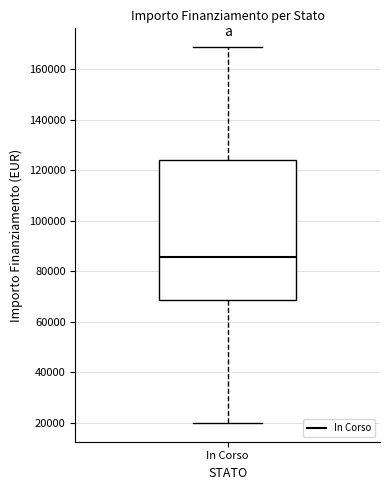

Read this box plot against the y-axis: the position of the median line, the range covered by the box, and the ends of both whiskers. The values are not printed on the chart, so give them approximately, as read against the axis.

median 86000, box 68000 to 124000, whiskers 20000 to 168000